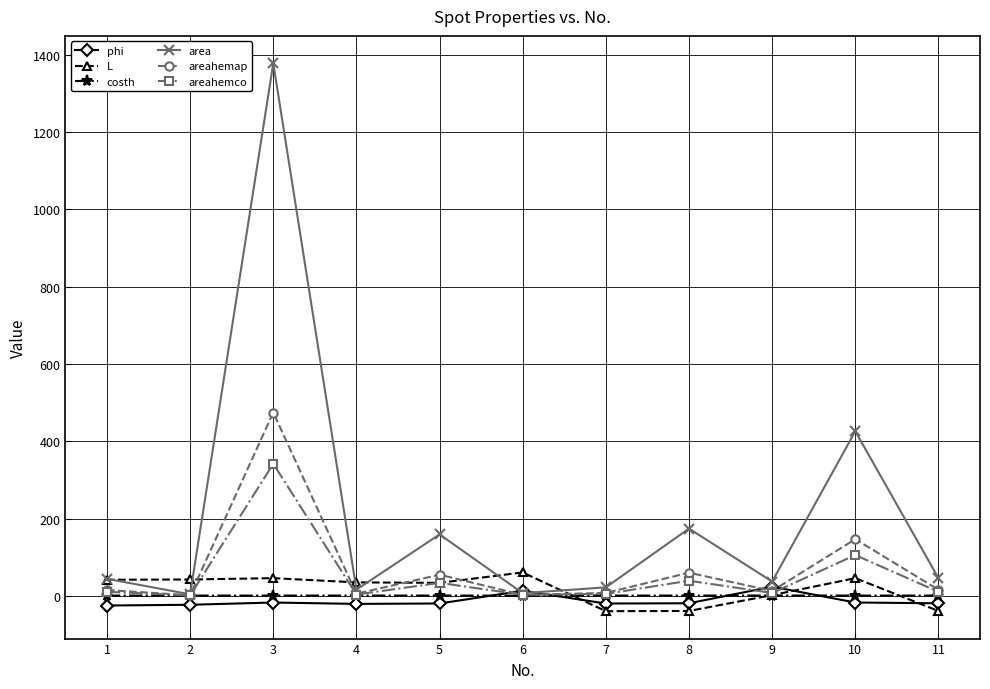

The value of areahemco at 10 is 105.6. True or false?

True